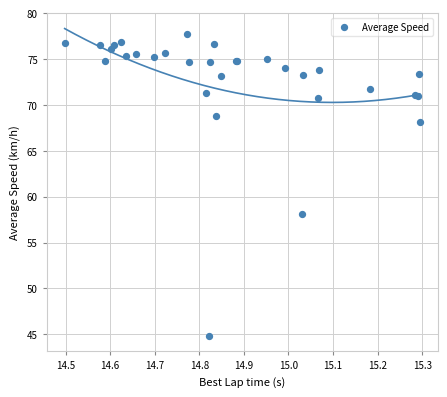

What Y value in the scatter plot is closest to 61?

58.1